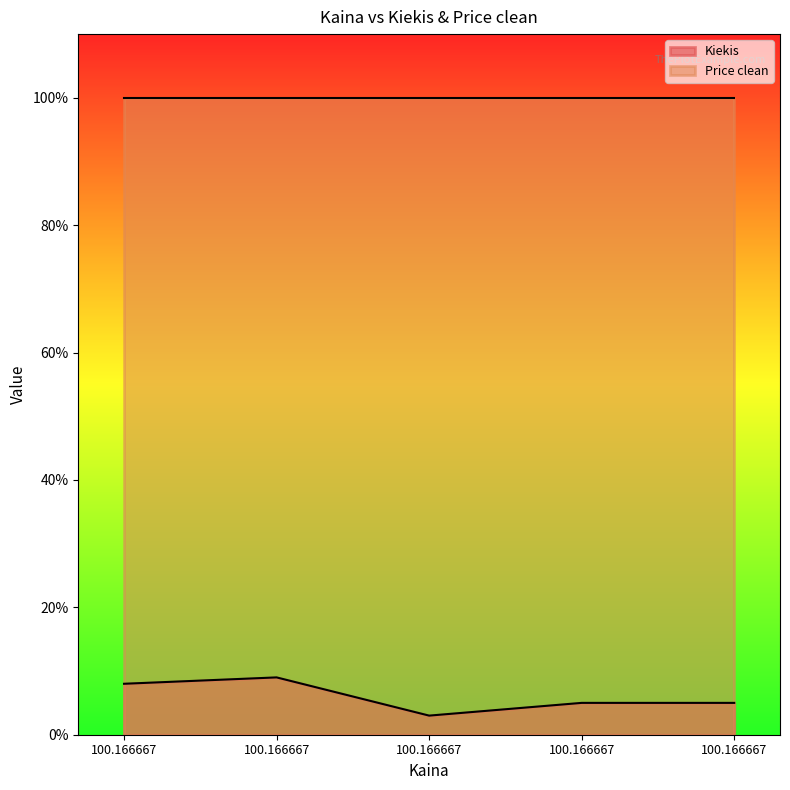

Which label corresponds to the largest value in the chart?

100.166667